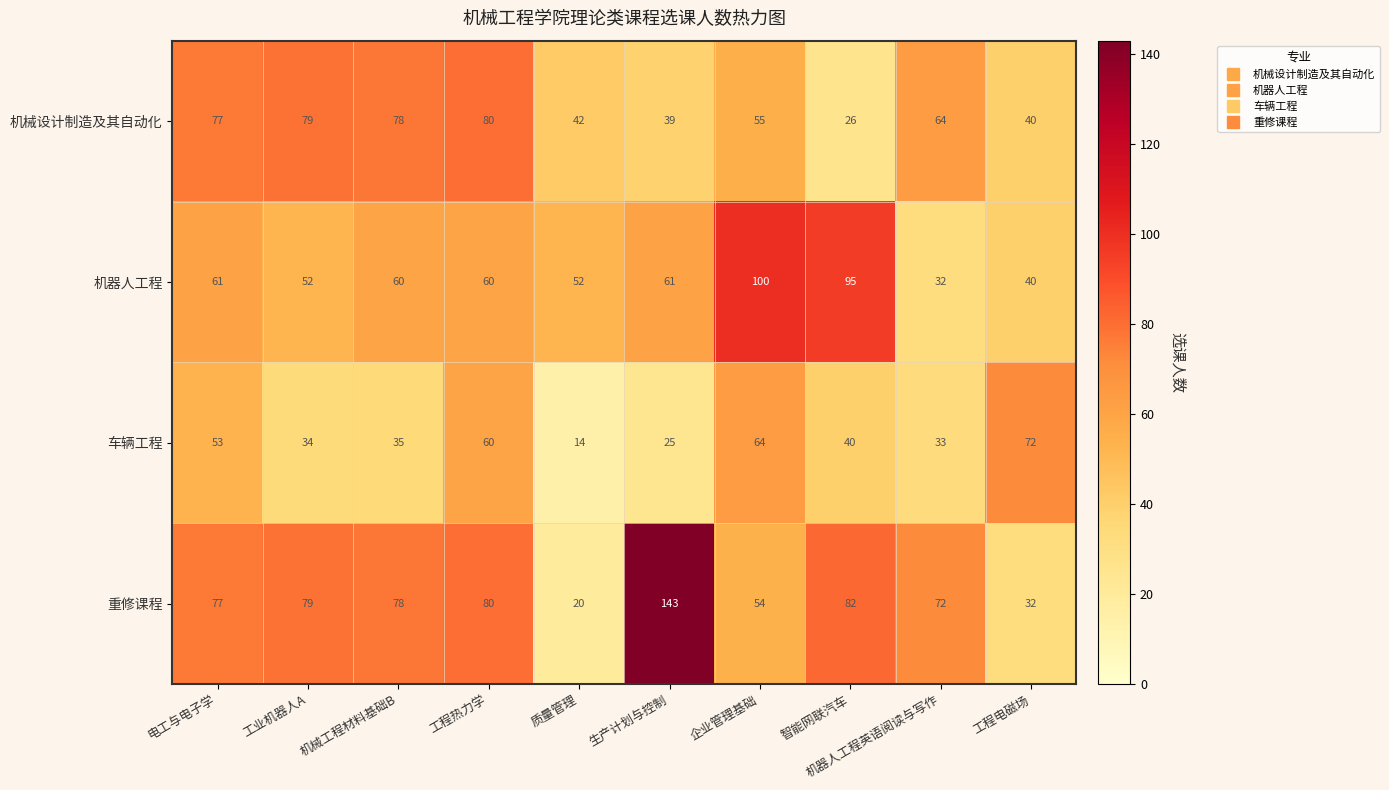

At how many categories does at least one series exceed 16?

10